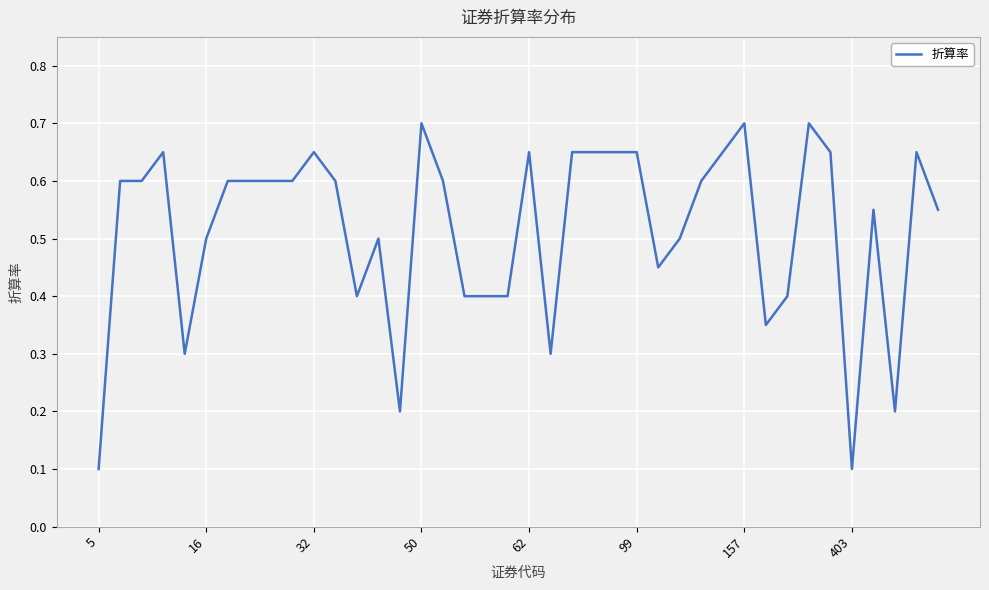

What is the difference between the maximum and minimum values?

0.6